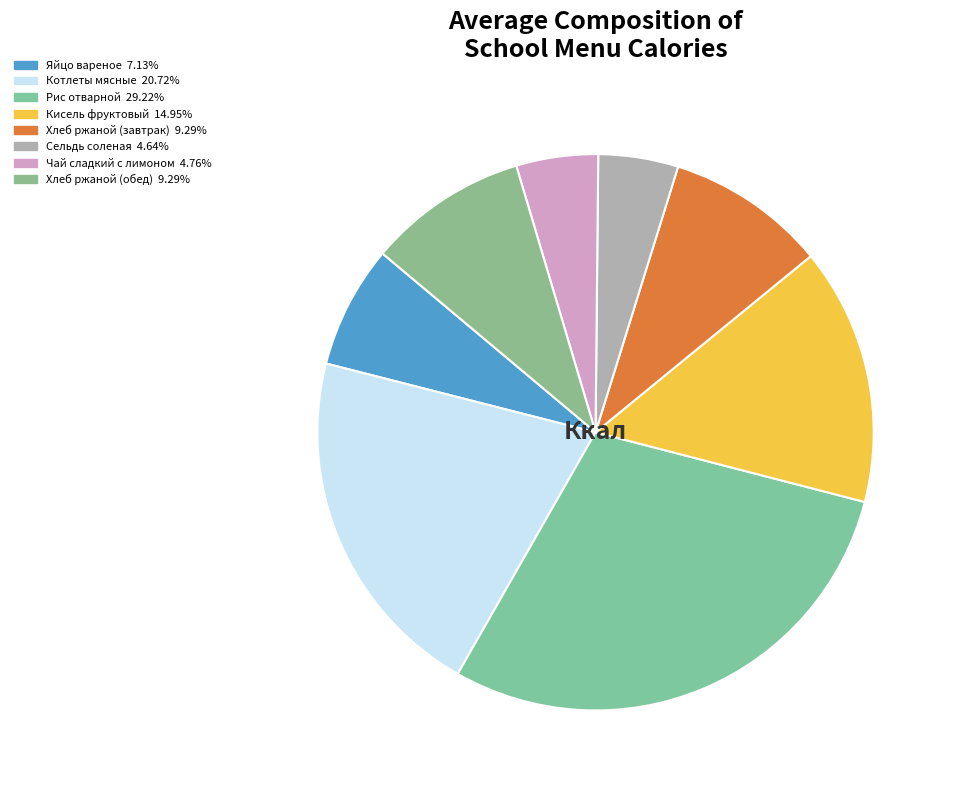

Combined, what portion of the pie is Хлеб ржаной (завтрак) and Рис отварной?

38.5%